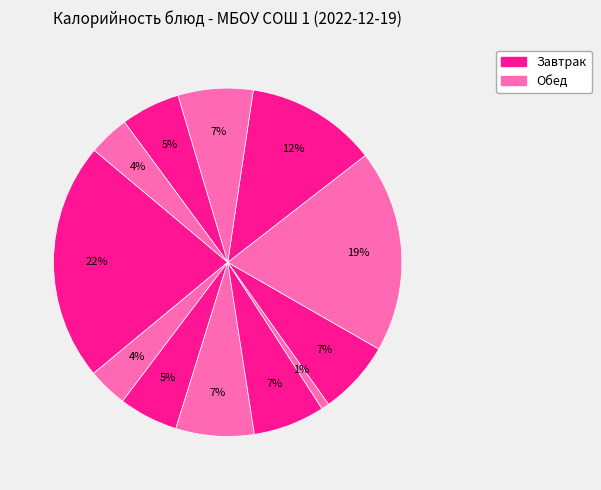

Count the number of slices in the pie.

12